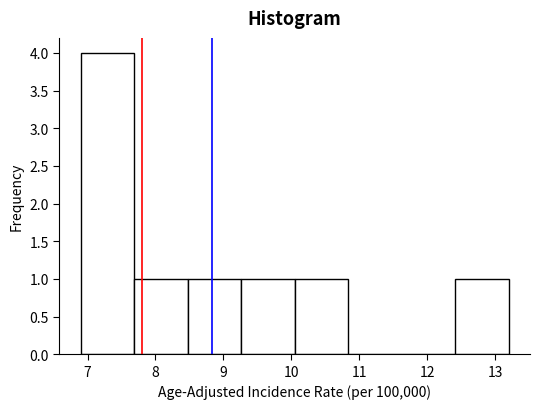

Reading left to right, list every bar in this chart as the range it spans on the x-axis followed by its height. Neither the bar edges nor the heights are printed on the chart, so give them approximately, as read against the axes.

6.9 to 7.7: 4
7.7 to 8.5: 1
8.5 to 9.3: 1
9.3 to 10.1: 1
10.1 to 10.8: 1
10.8 to 11.6: 0
11.6 to 12.4: 0
12.4 to 13.2: 1